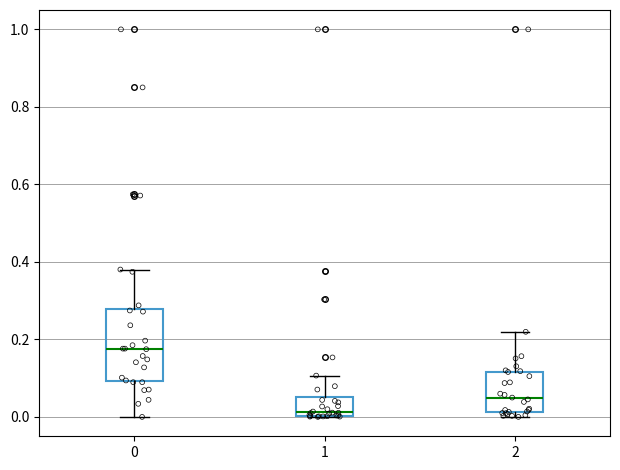

Reading left to right, read every box against the y-axis: the position of its median line, the range the box covers, and the ends of its whiskers. The values are not printed on the chart, so give them approximately, as read against the axis.

0: median 0.18, box 0.10 to 0.28, whiskers 0.00 to 0.38
1: median 0.02, box 0.00 to 0.06, whiskers 0.00 to 0.10
2: median 0.04, box 0.02 to 0.12, whiskers 0.00 to 0.22